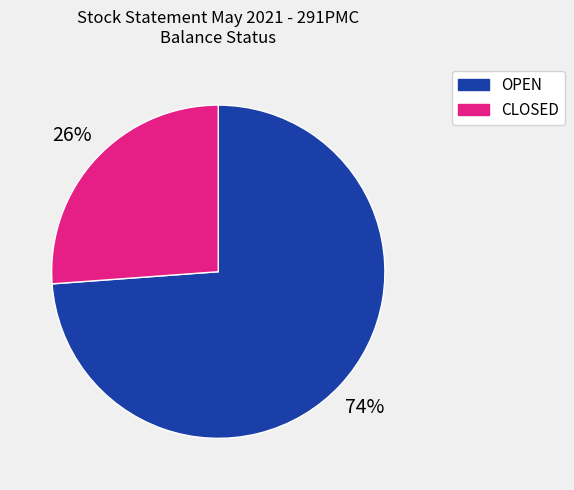

Which has a higher value, OPEN or CLOSED?

OPEN